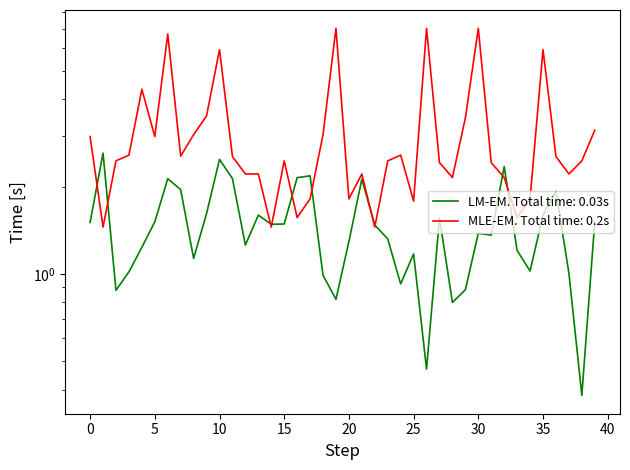

What is the difference between the highest and lowest values at 26?

6.5